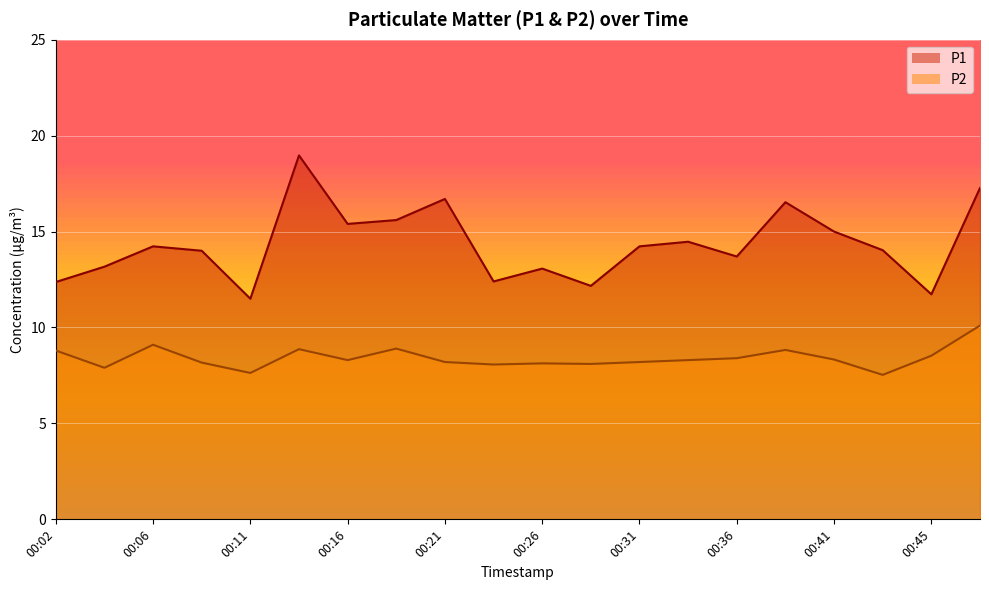

Reading left to right, what are all the values shown in this chart?

P1: 12.4	13.2	14.2	14.0	11.5	19.0	15.4	15.6	16.7	12.4	13.1	12.2	14.2	14.5	13.7	16.5	15.0	14.0	11.7	17.3
P2: 8.8	7.9	9.1	8.2	7.6	8.9	8.3	8.9	8.2	8.1	8.1	8.1	8.2	8.3	8.4	8.8	8.3	7.5	8.5	10.1